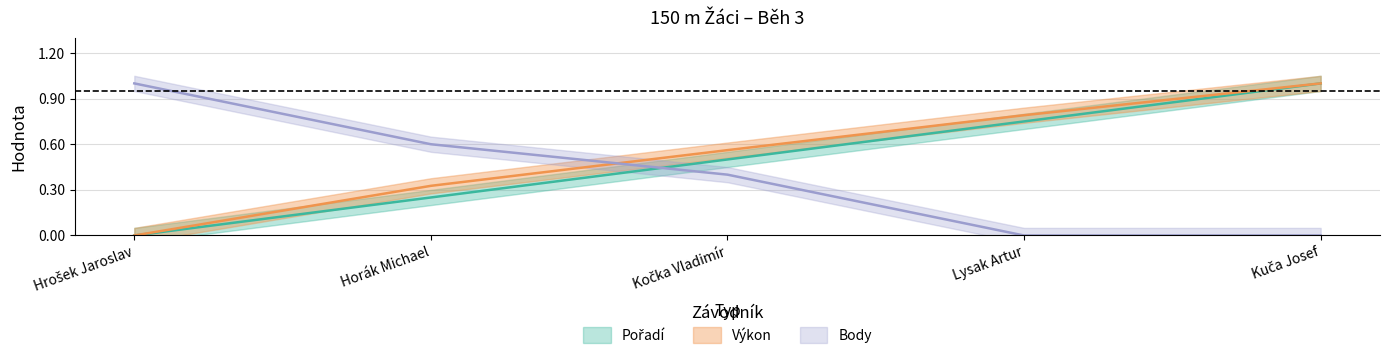

What is the difference between the maximum and minimum values in the Výkon series?

1.0